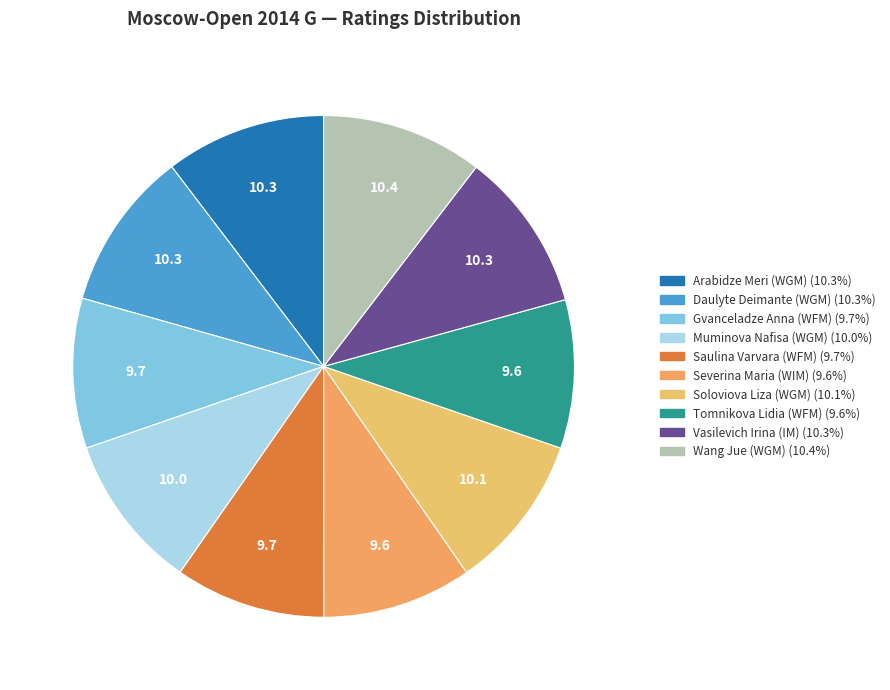

True or false: Muminova Nafisa (WGM) accounts for 15% of the total.

False